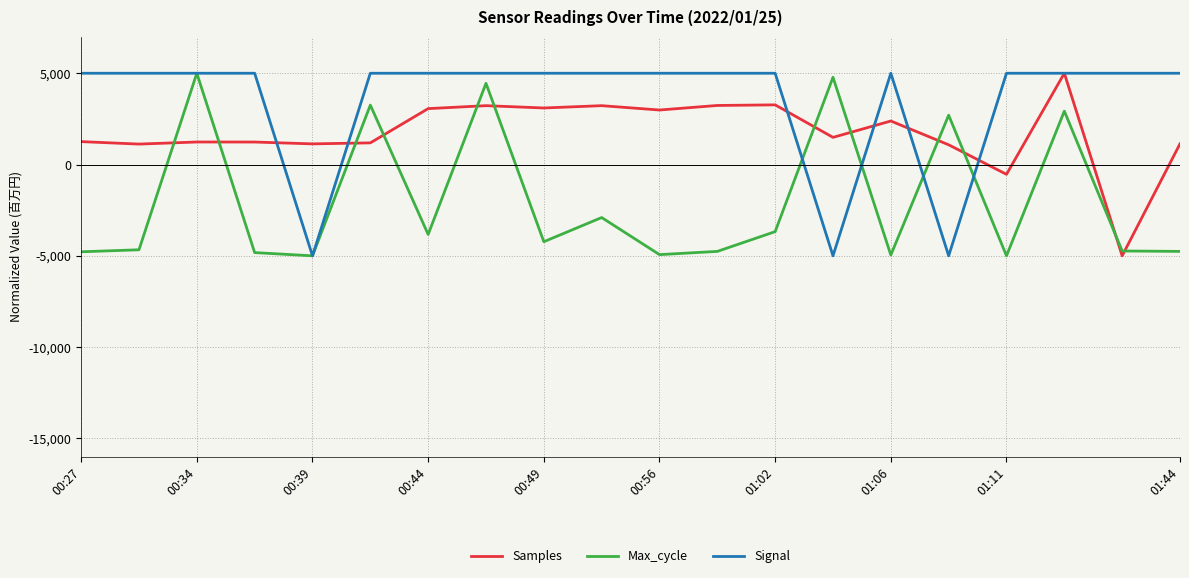

What is the greatest value displayed?

5000.0